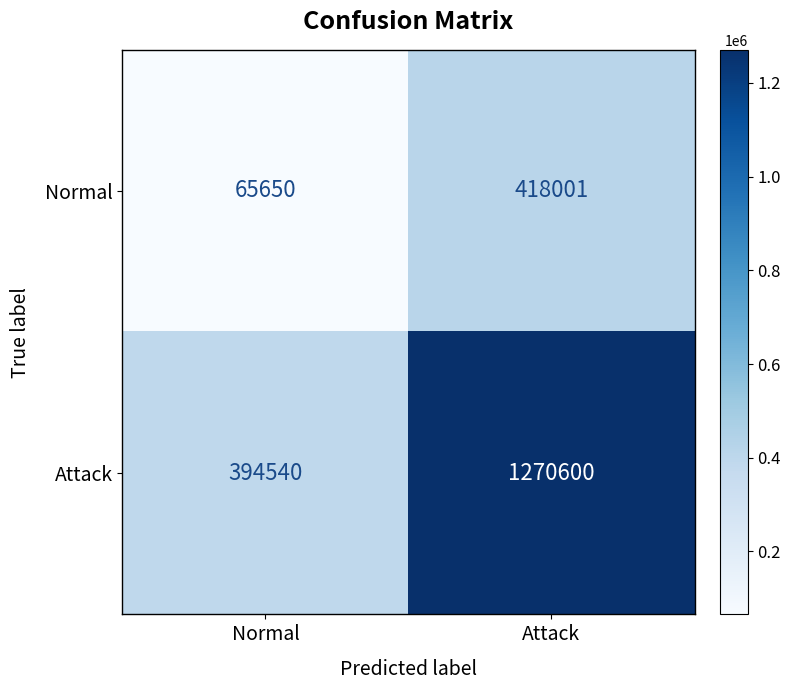

What is the smallest value displayed?

65650